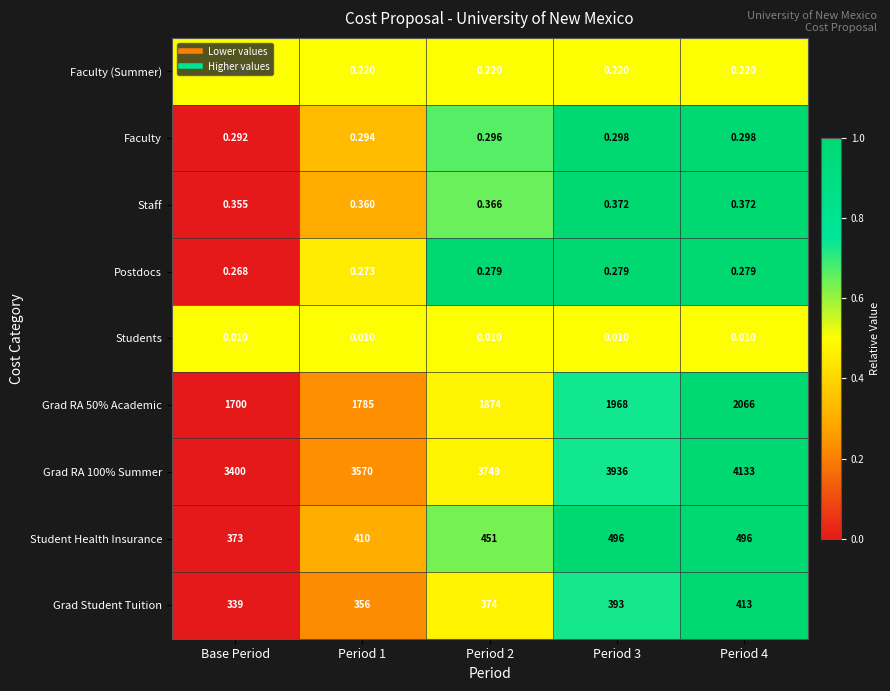

How many data points does each series have?

5